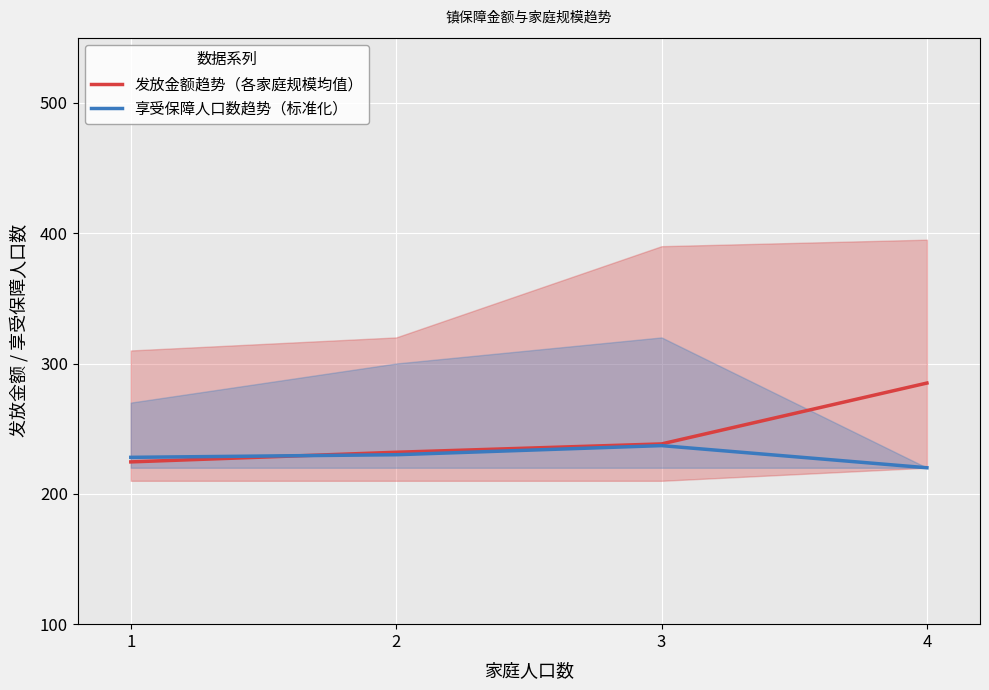

What is the approximate value of 发放金额趋势（各家庭规模均值） at 4?

285.0